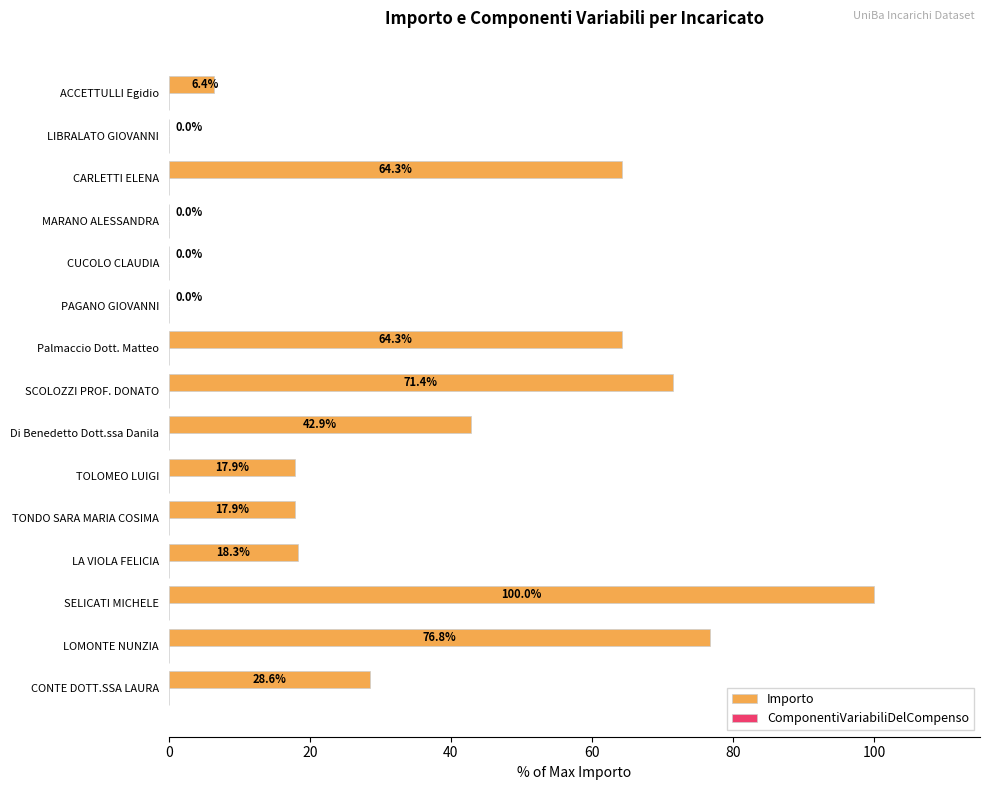

What is the approximate value at SELICATI MICHELE?

100.0